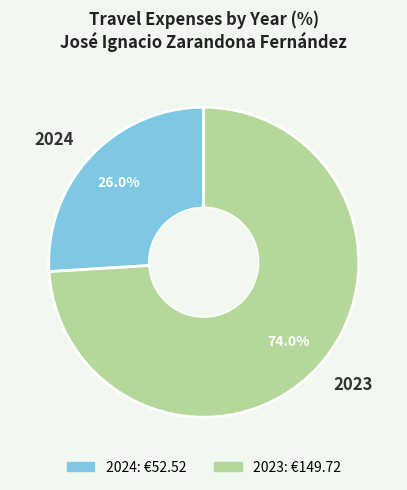

True or false: 2023 accounts for 86% of the total.

False